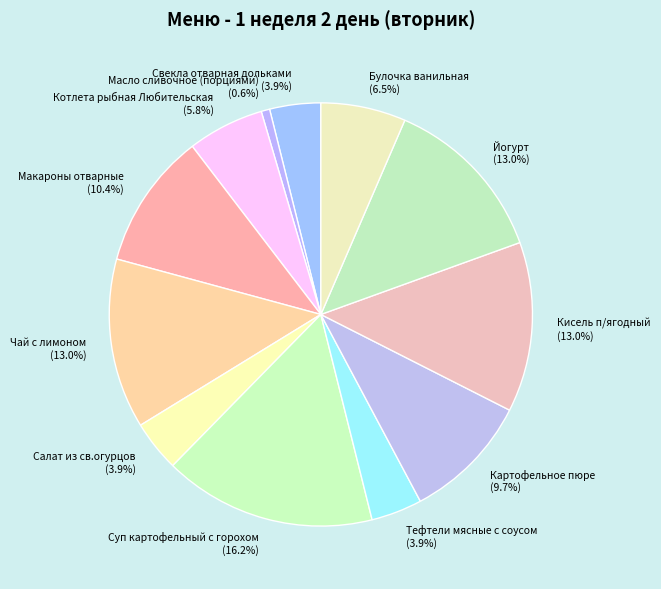

What is the total percentage of Булочка ванильная and Котлета рыбная Любительская?

12.3%